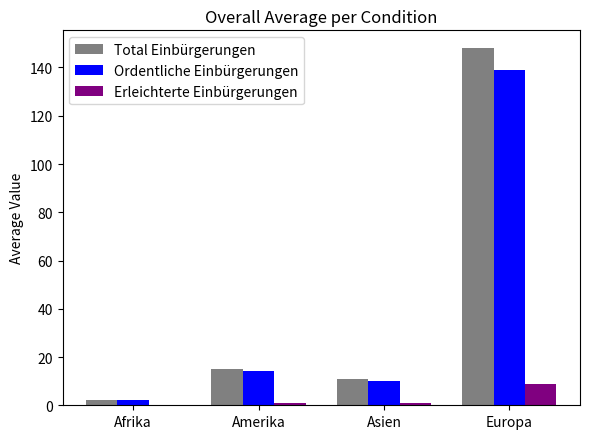

What is the sum of all Erleichterte Einbürgerungen values?

11